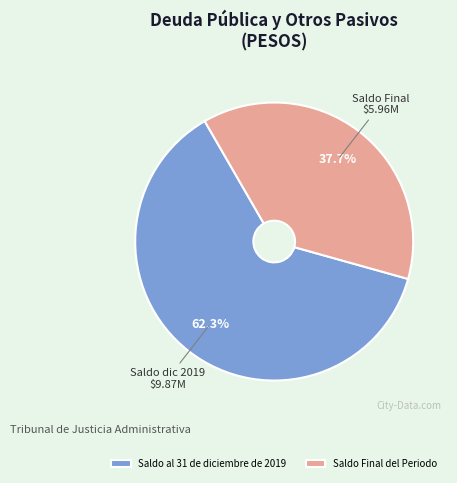

What is the largest slice in the pie chart?

Saldo al 31 de diciembre de 2019